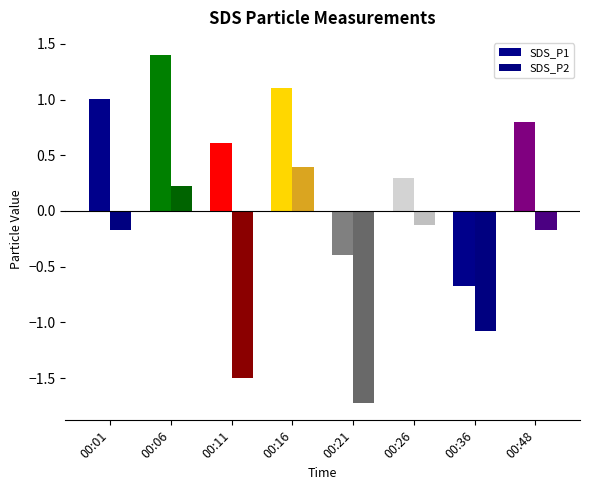

At how many categories does at least one series exceed -1?

8